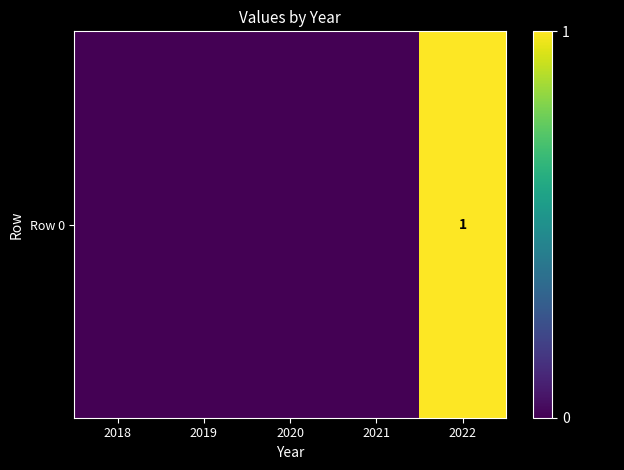

List the labels in order of value, smallest first.

2018, 2019, 2020, 2021, 2022